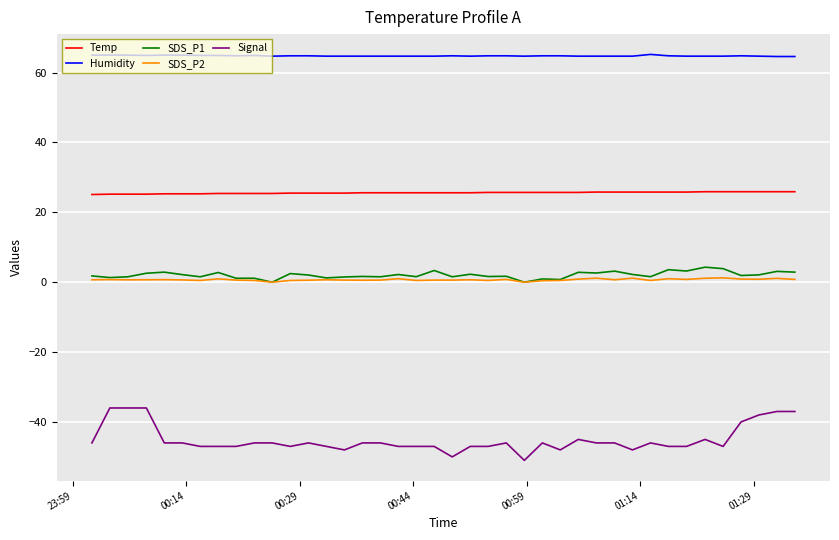

What are all the series names shown in the legend?

Temp, Humidity, SDS_P1, SDS_P2, Signal